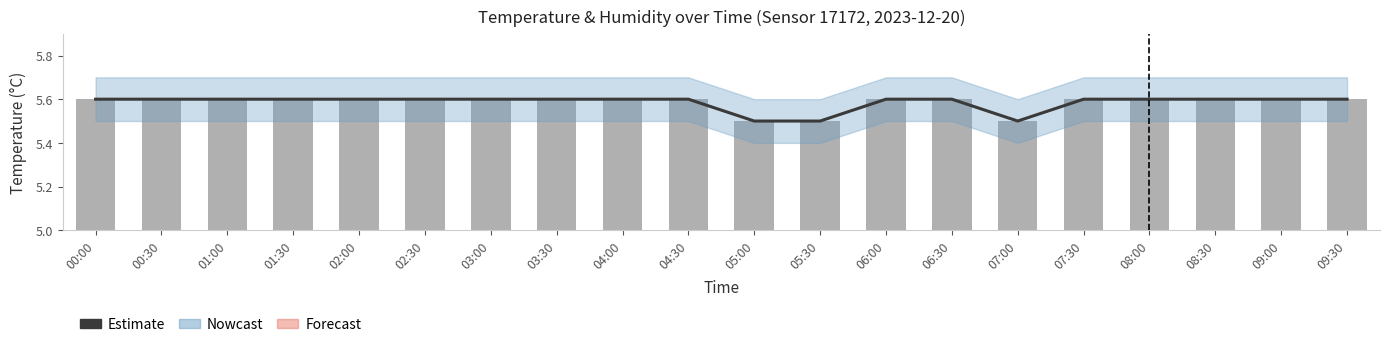

Is it true that Estimate equals 5.6 at 06:00?

True